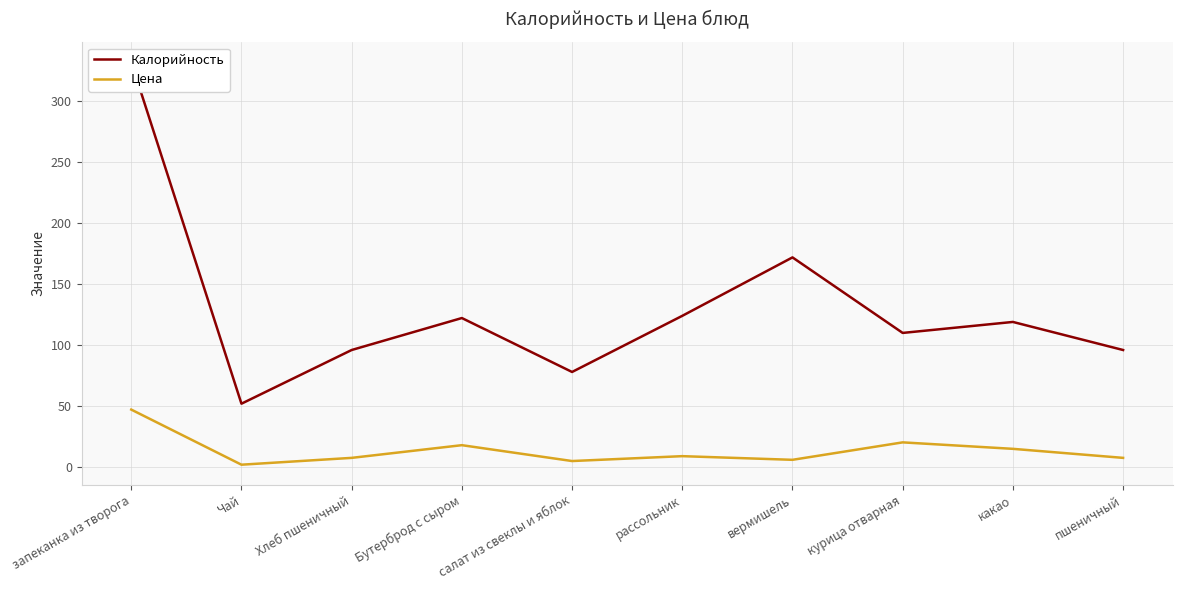

Does the chart display data point markers on the line(s)?

No